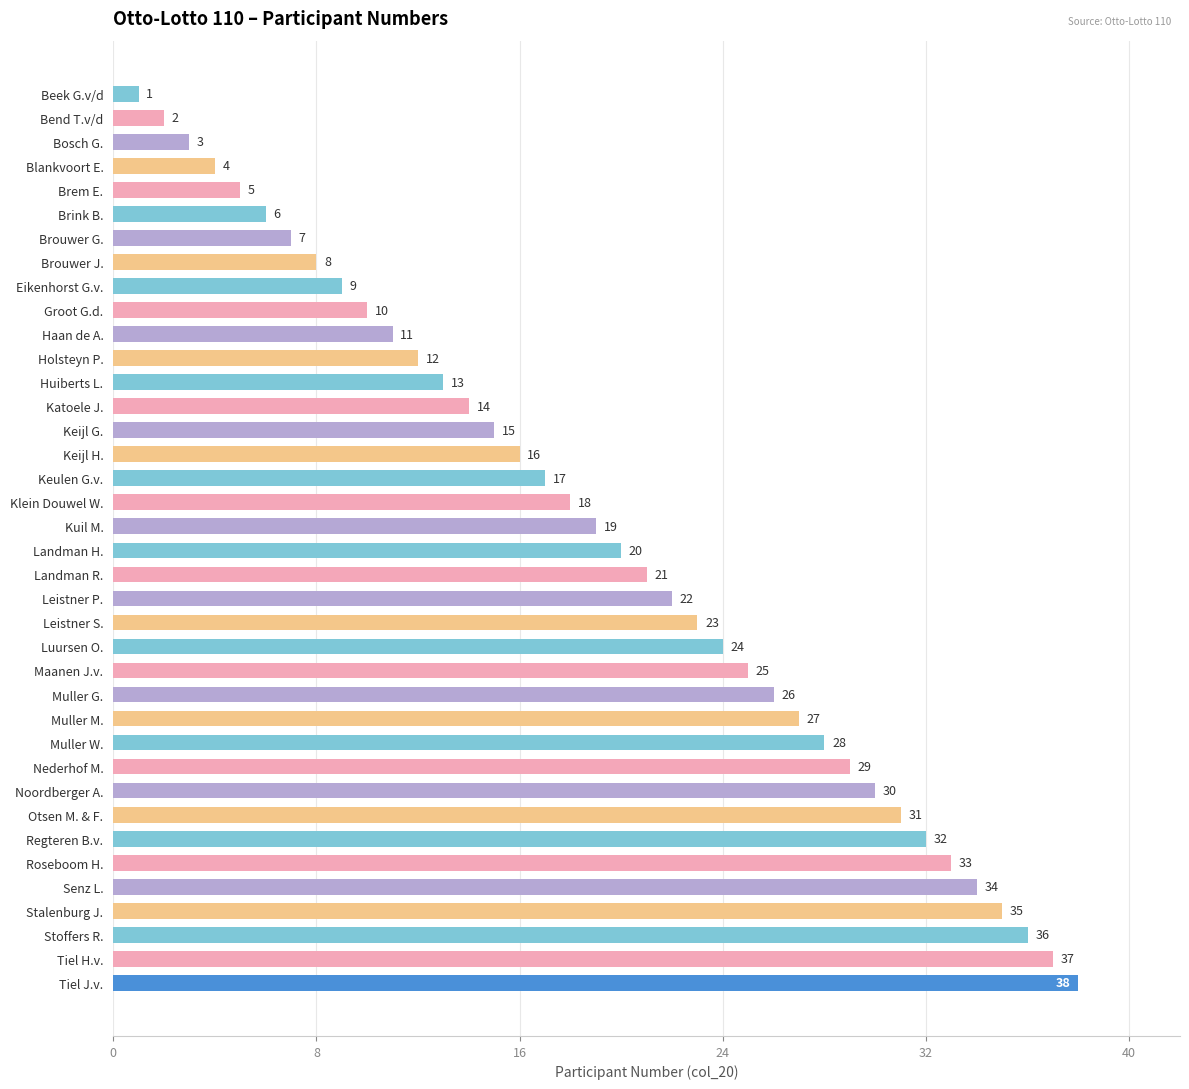

How many bars are there in total?

38